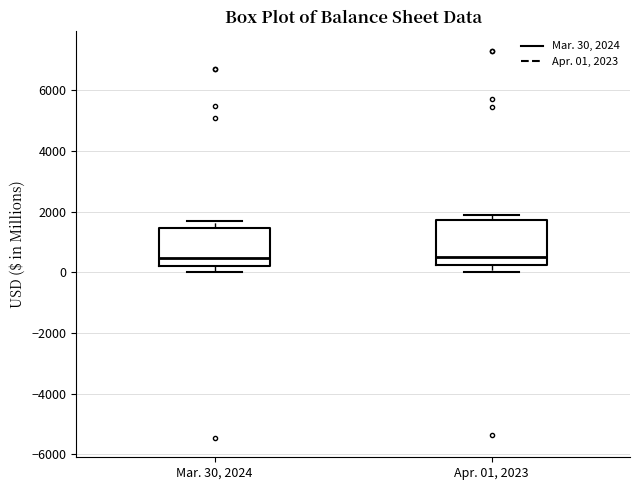

Reading left to right, read every box against the y-axis: the position of its median line, the range the box covers, and the ends of its whiskers. The values are not printed on the chart, so give them approximately, as read against the axis.

Mar. 30, 2024: median 400, box 200 to 1400, whiskers 0 to 1600
Apr. 01, 2023: median 600, box 200 to 1800, whiskers 0 to 1800 (just above the box's upper edge)